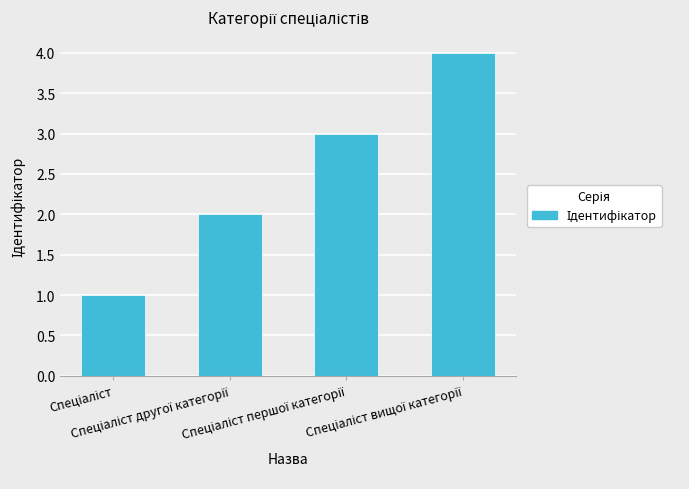

What is the smallest value displayed?

1